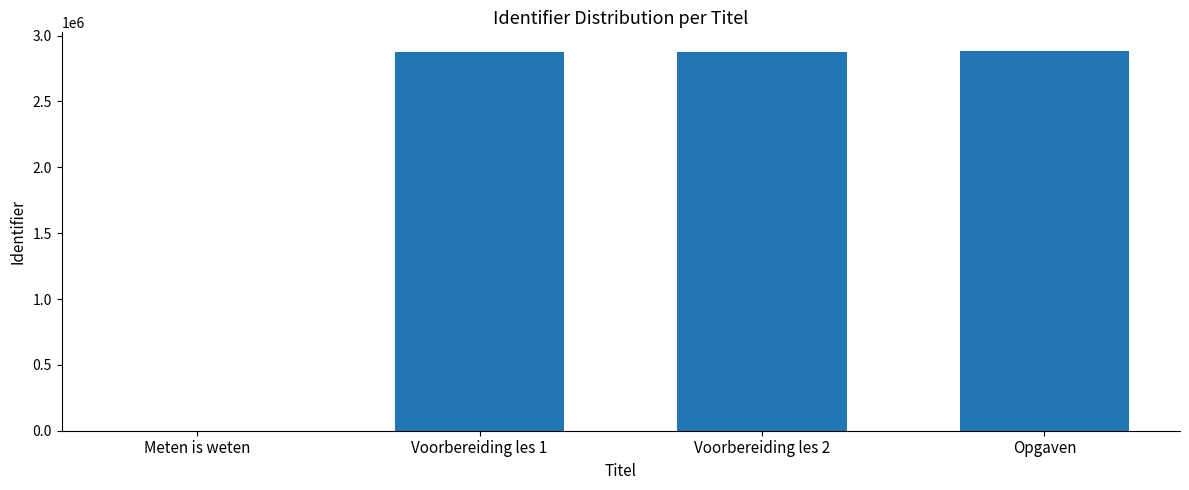

The value at Meten is weten is -2003737. True or false?

False